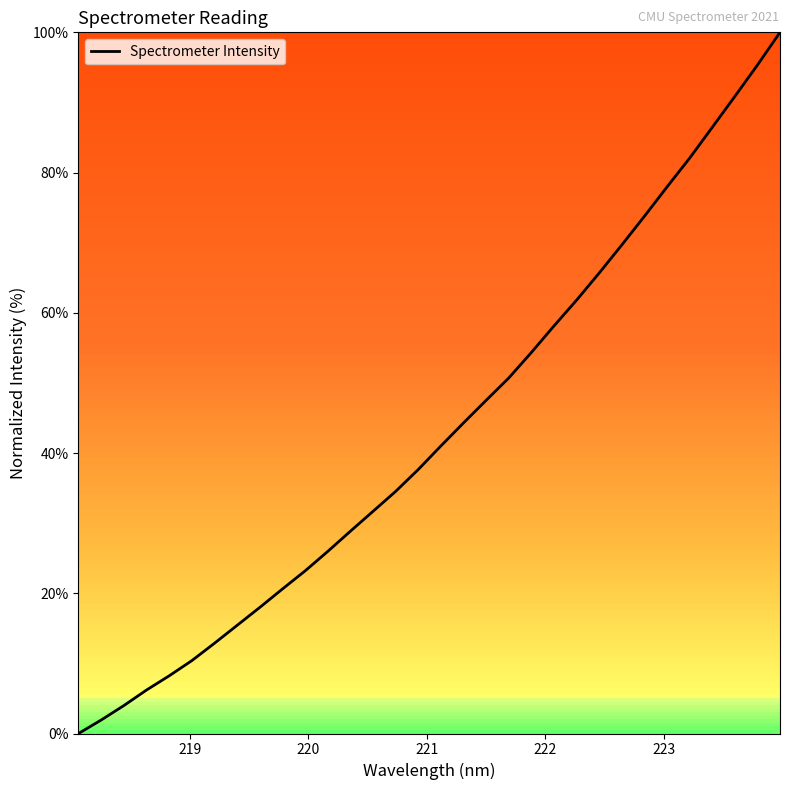

What is the difference between the maximum and minimum values?

100.0